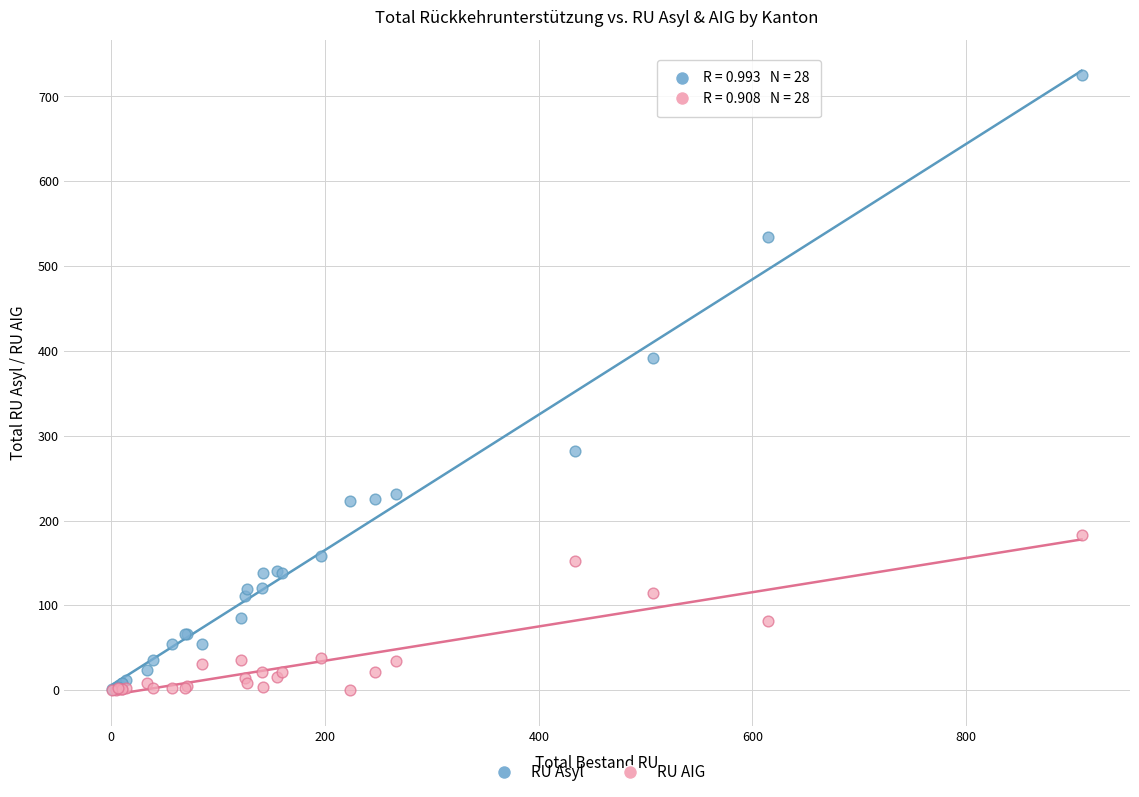

Across all series, what Y value is closest to 362?

392